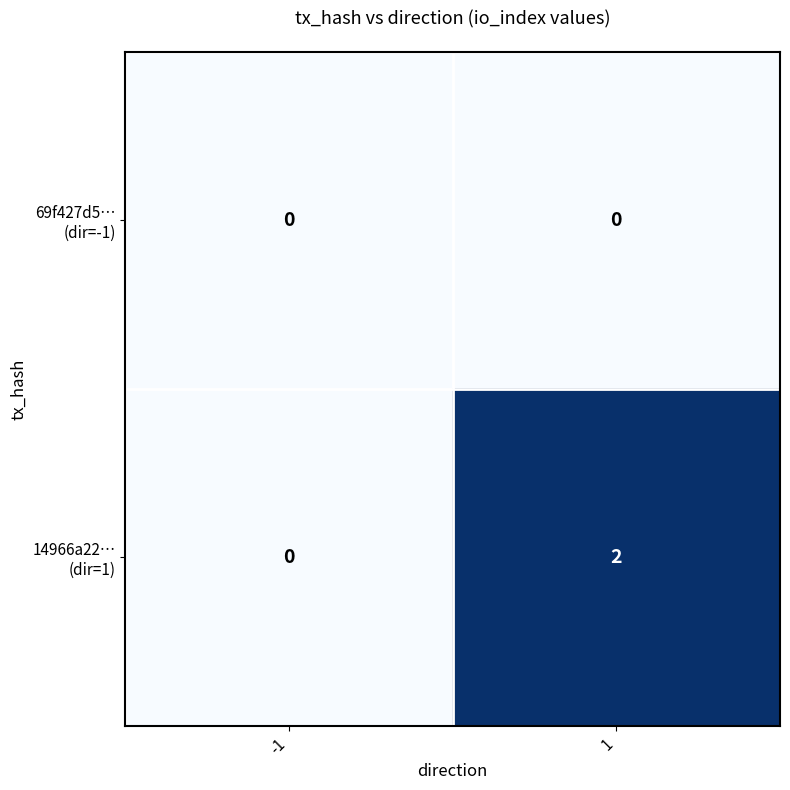

How many series are shown in this chart?

2